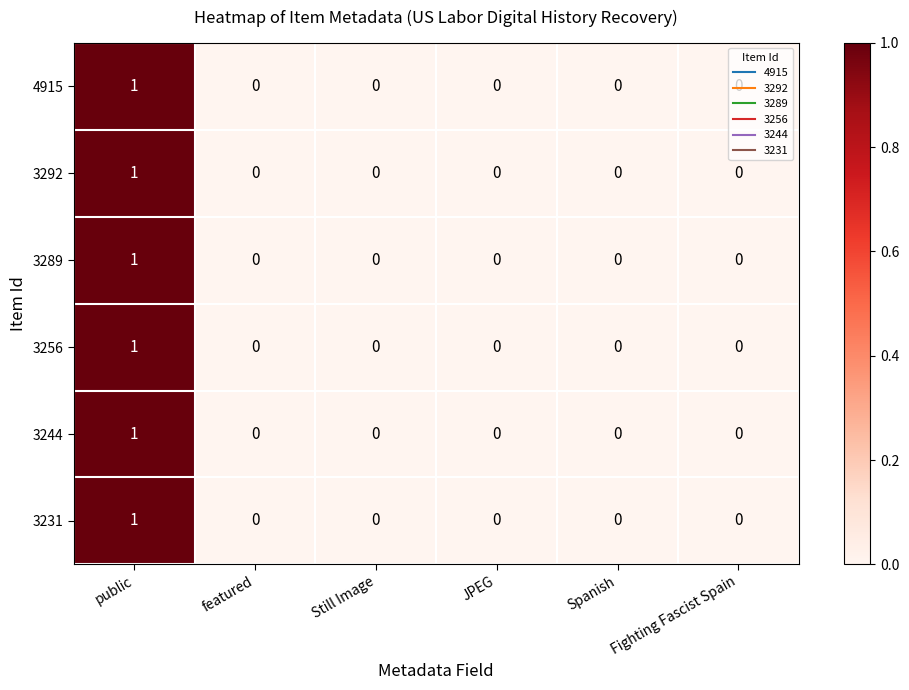

At which category is the sum across all series the highest?

public